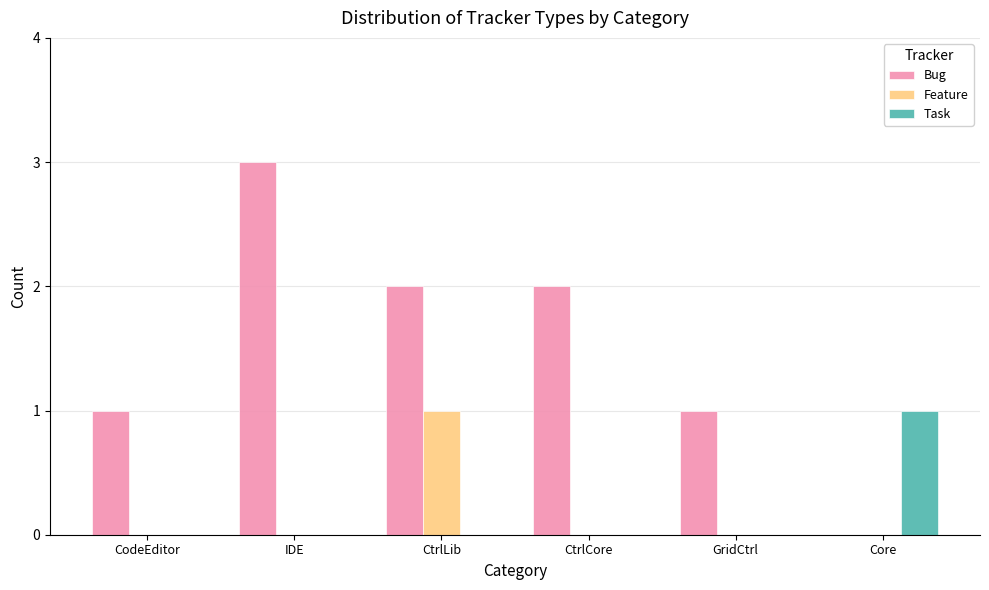

How many distinct data groups are displayed?

3